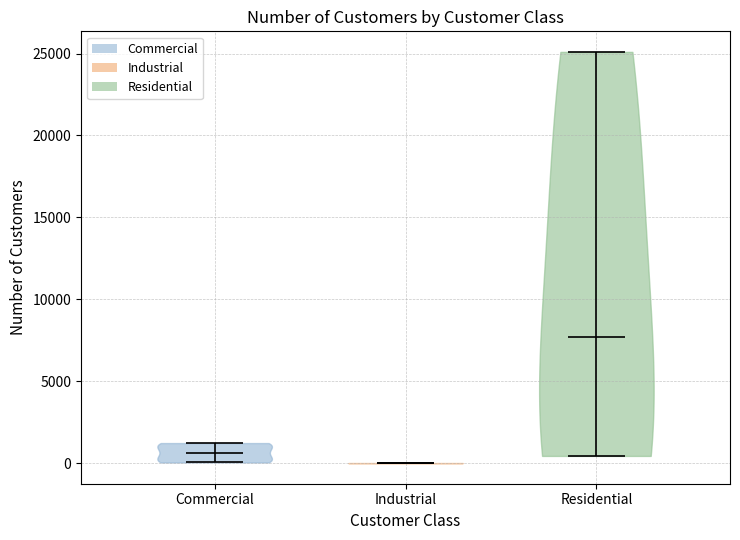

What is the highest point the violin for Residential reaches on the y-axis? The values are not printed on the chart, so give them approximately, as read against the axis.

25000